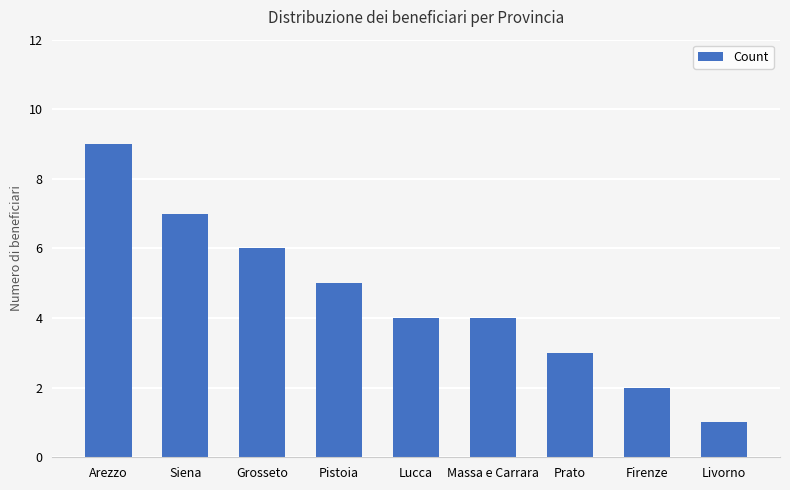

Which category has the lowest value across all series?

Livorno